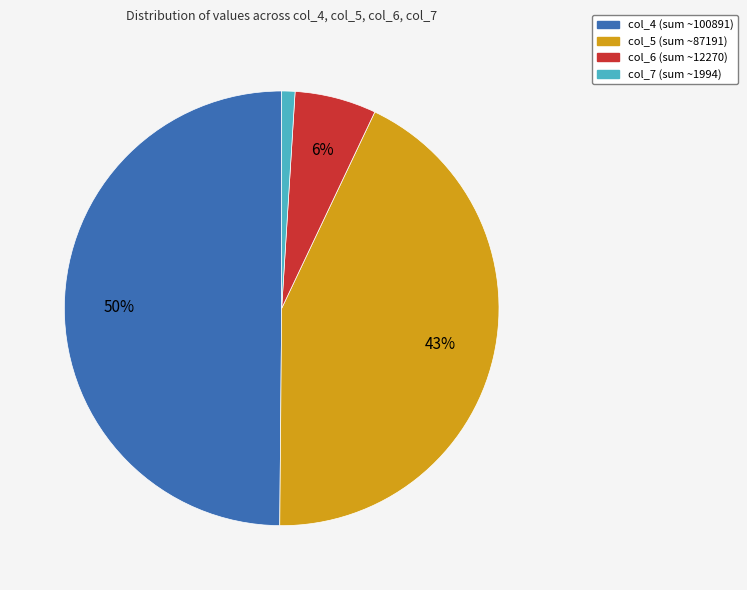

What percentage is the col_4 slice, to the nearest percent?

50%